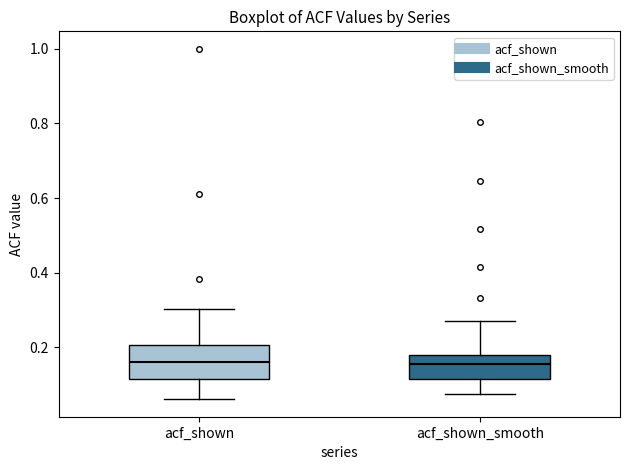

Which box is the tallest, from its lower edge to its upper edge?

acf_shown